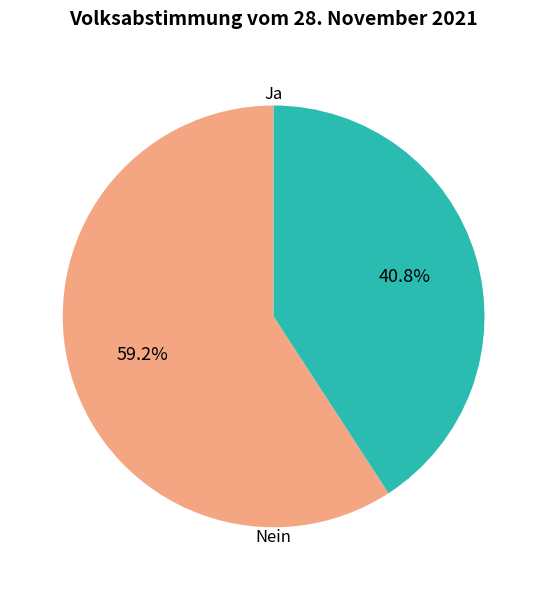

True or false: Nein accounts for 32% of the total.

False